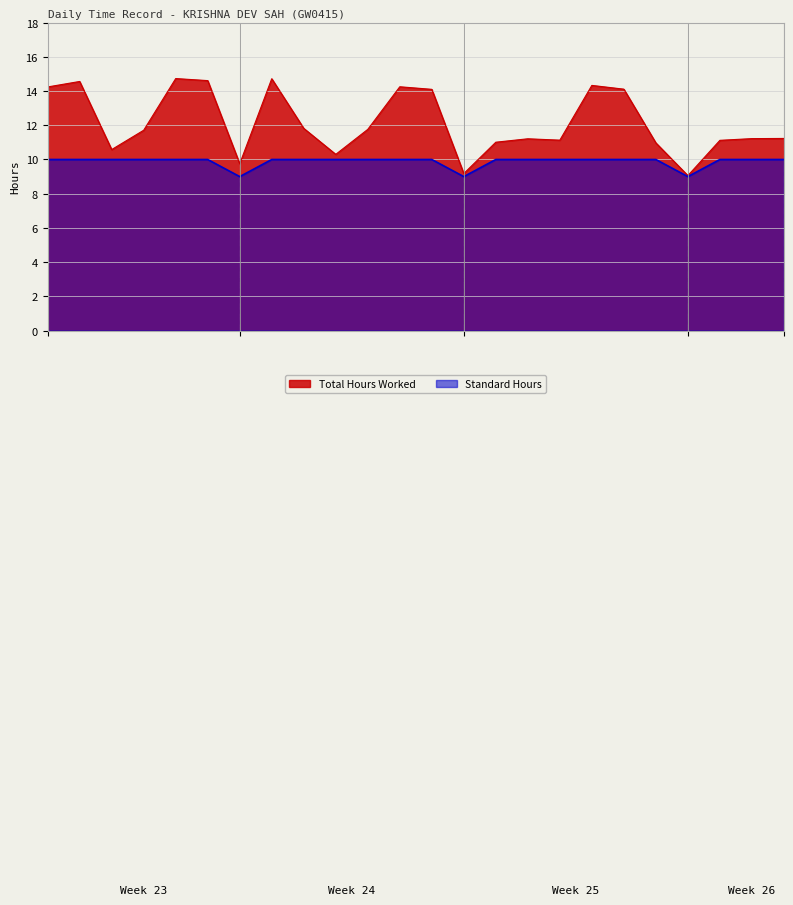

How many lines are shown in the chart?

2